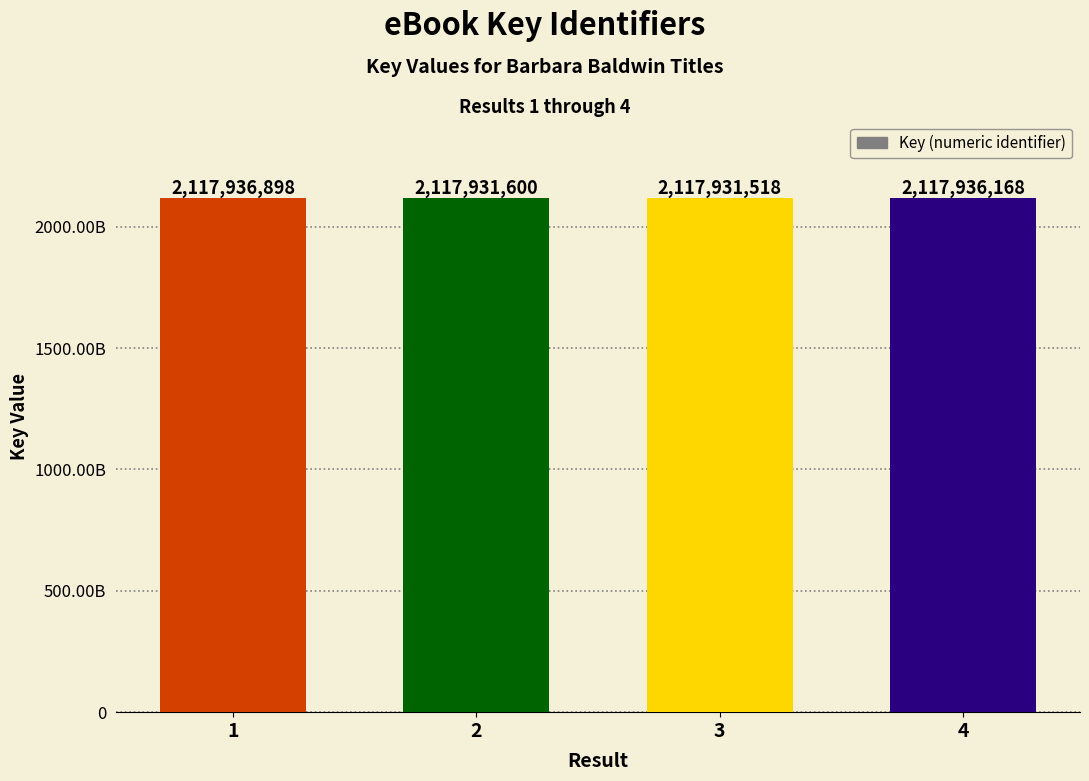

Are the bars horizontal?

No